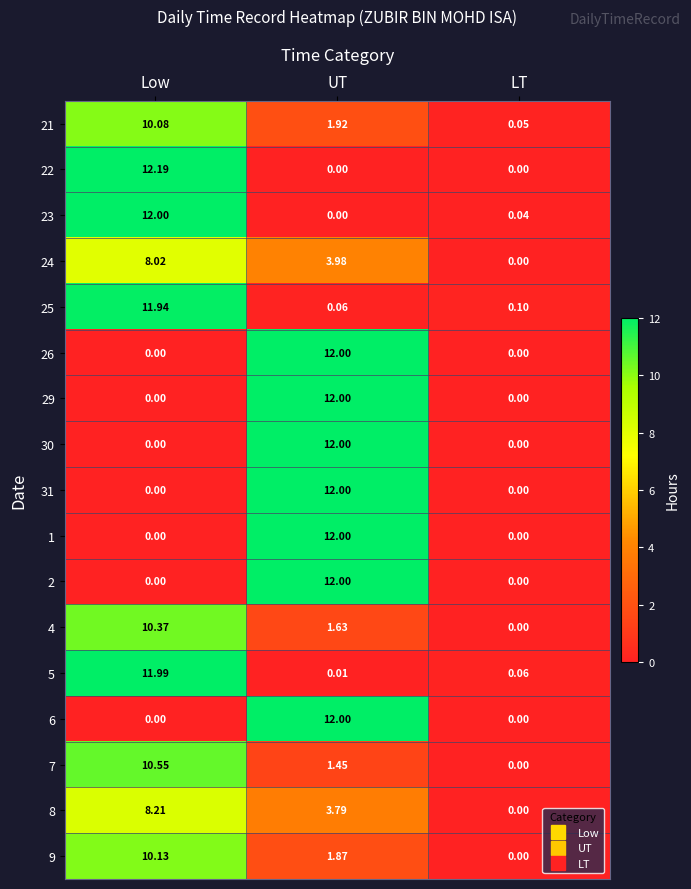

Which series has the largest total across all categories?

22